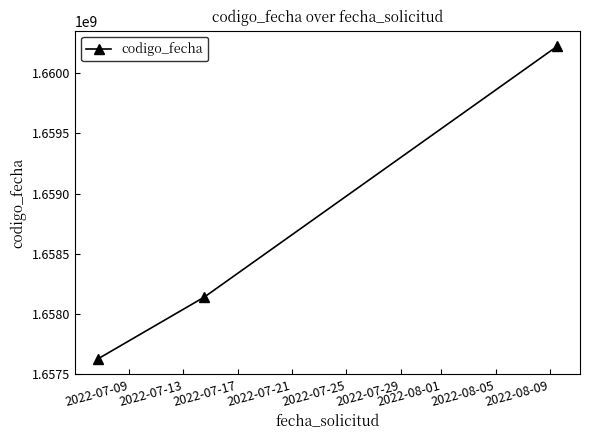

Reading left to right, what are all the values shown in this chart?

1657629326	1658141153	1660222075